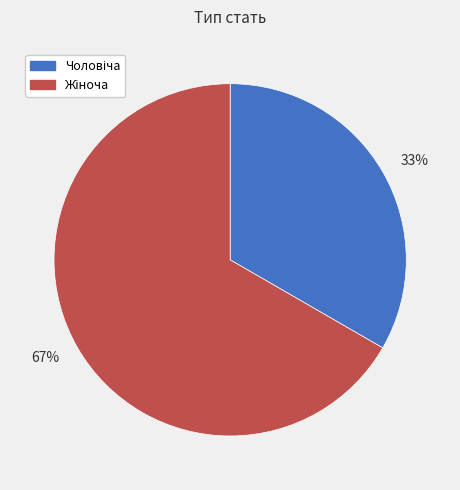

Count the number of slices in the pie.

2